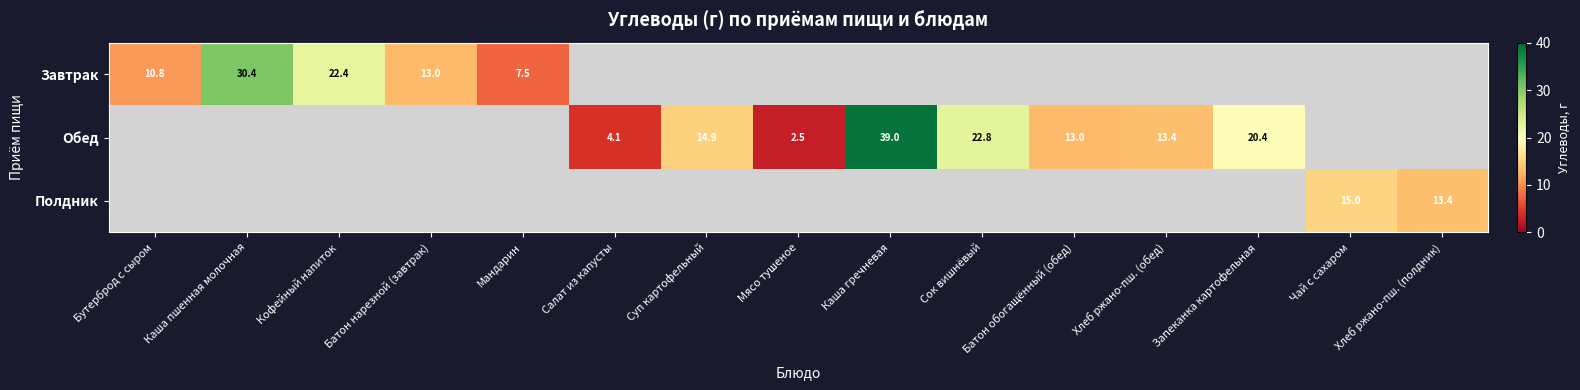

The Полдник series shows 19.3 at Хлеб ржано-пш. (полдник). True or false?

False